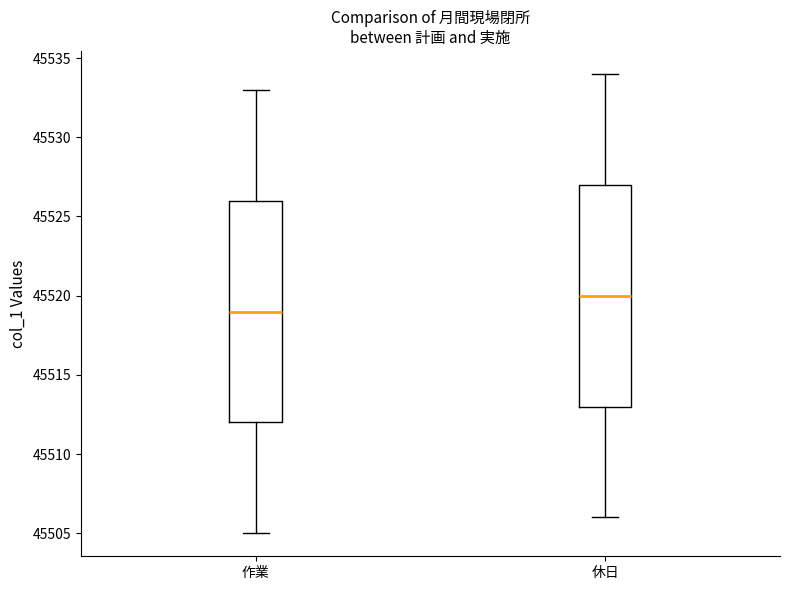

Reading left to right, read every box against the y-axis: the position of its median line, the range the box covers, and the ends of its whiskers. The values are not printed on the chart, so give them approximately, as read against the axis.

作業: median 45519, box 45512 to 45526, whiskers 45505 to 45533
休日: median 45520, box 45513 to 45527, whiskers 45506 to 45534